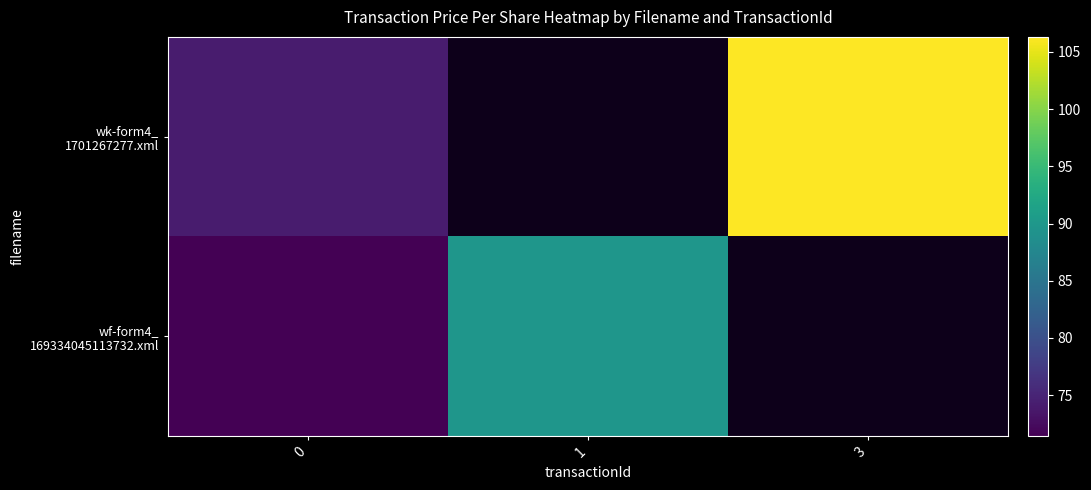

Where does the wf-form4_ 169334045113732.xml series first go above 89?

1